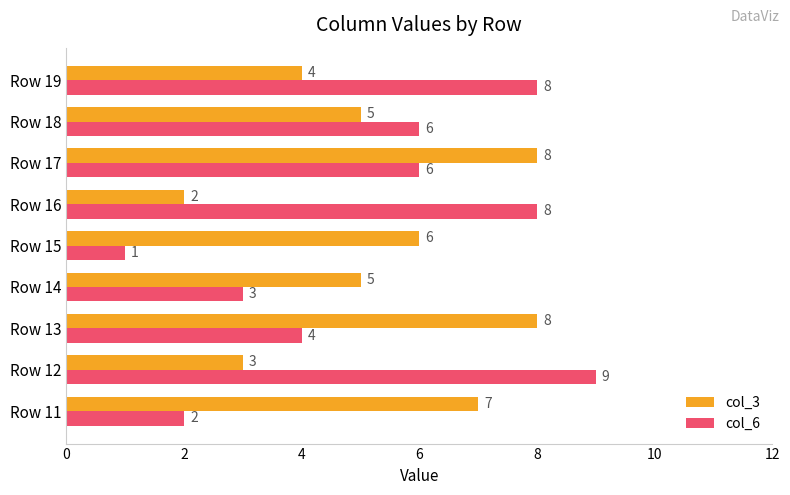

At which label does col_3 reach its minimum?

Row 16